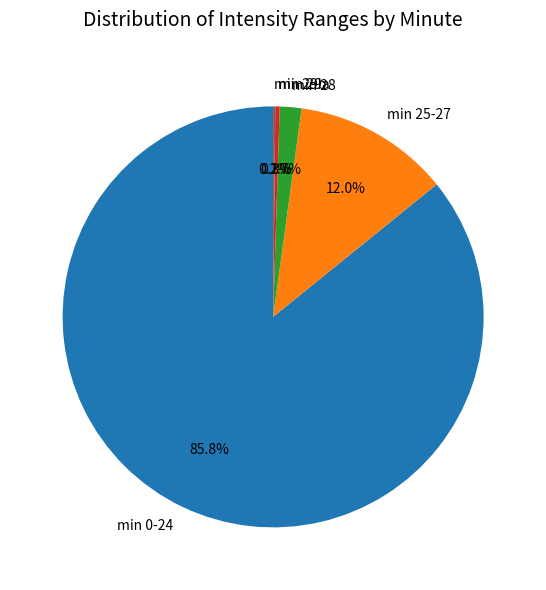

What is the largest slice in the pie chart?

min 0-24